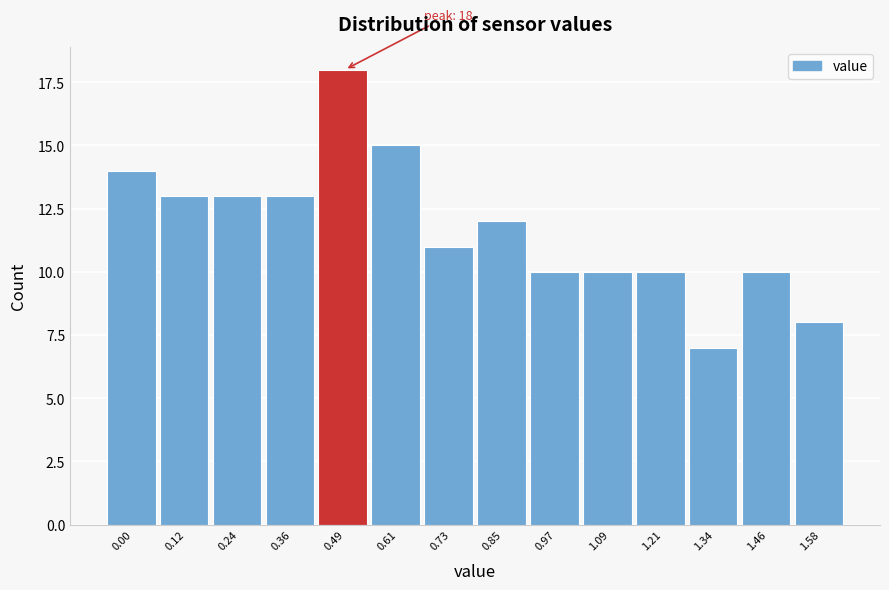

Reading left to right, extract all data points from this chart.

0.00=14	0.12=13	0.24=13	0.36=13	0.49=18	0.61=15	0.73=11	0.85=12	0.97=10	1.09=10	1.21=10	1.34=7	1.46=10	1.58=8